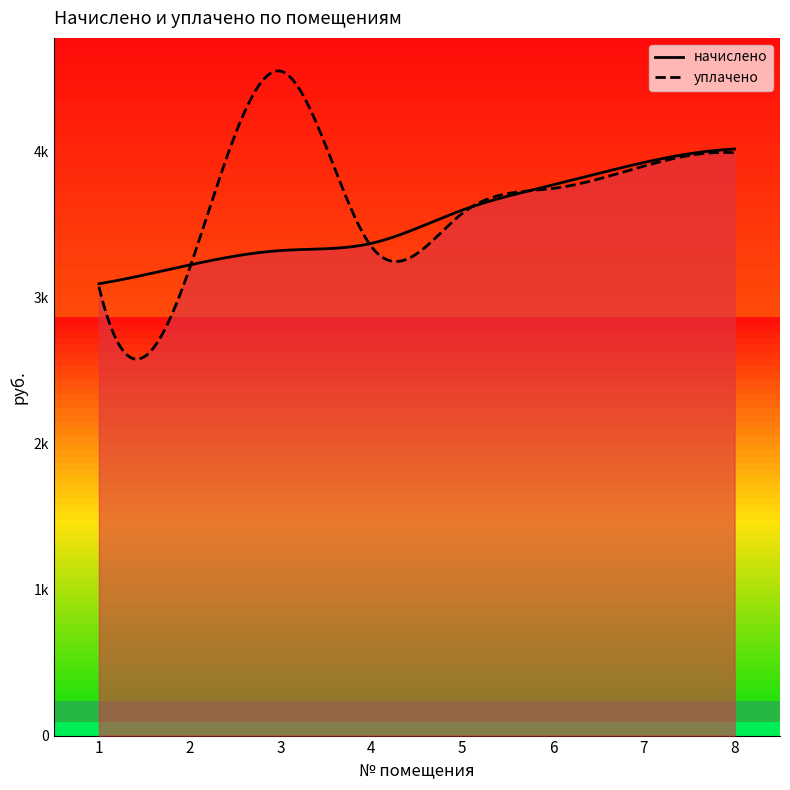

Where is the first local minimum for уплачено?

4